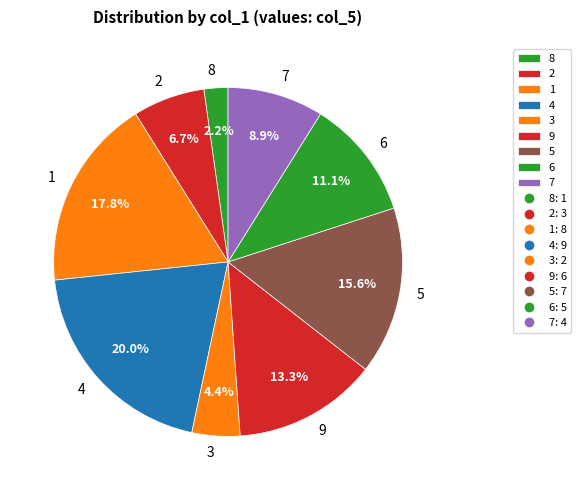

Is there any slice that represents more than half of the pie?

No